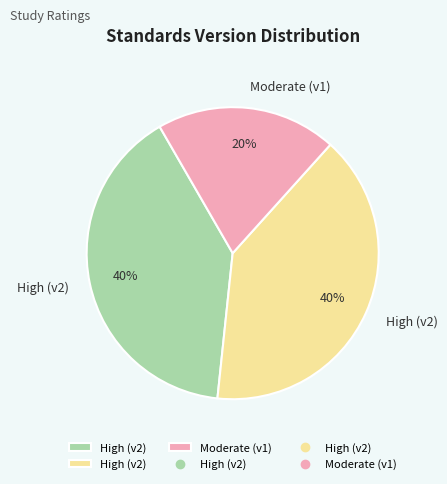

To the nearest percent, what is the average slice percentage?

33%